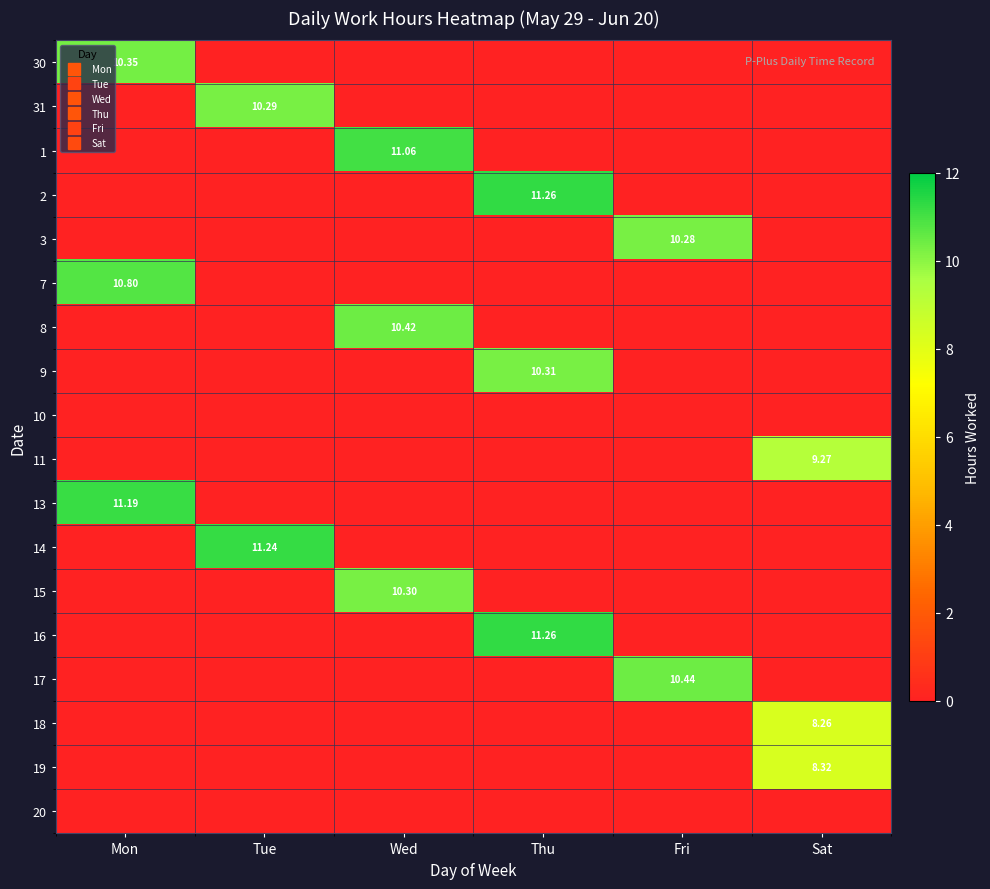

Is it true that 3 equals -6.6 at Tue?

False